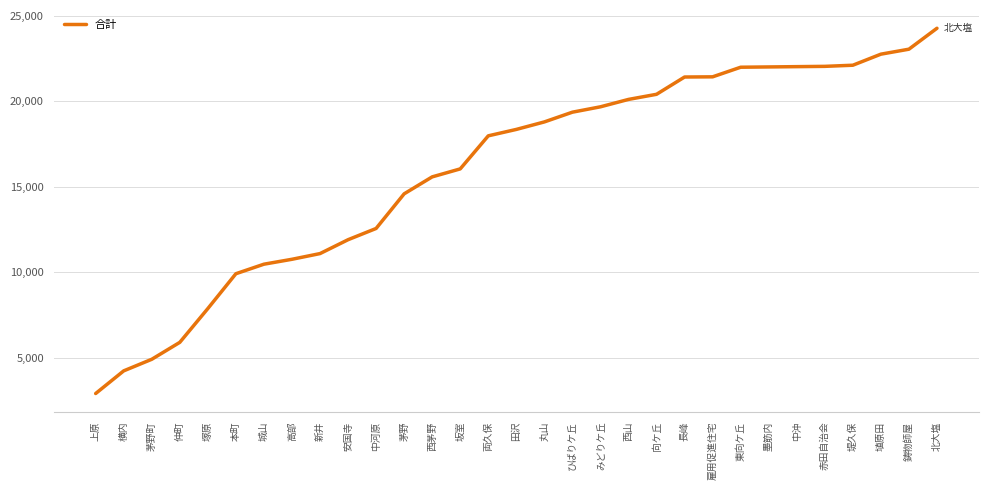

What is the difference between the values at 安国寺 and 塚原?

4023